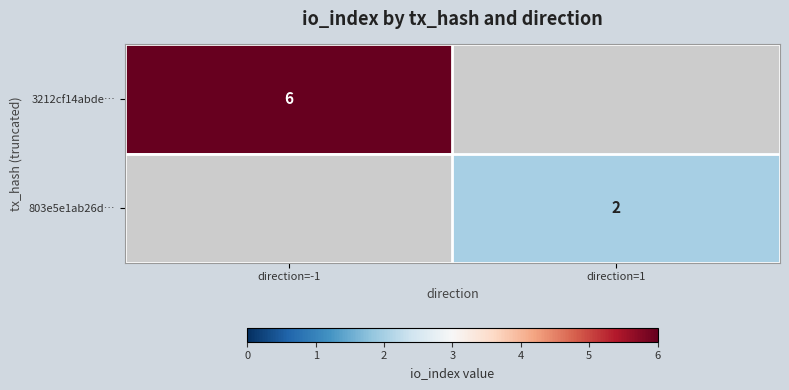

Is it true that 3212cf14abde… equals 2 at direction=-1?

False